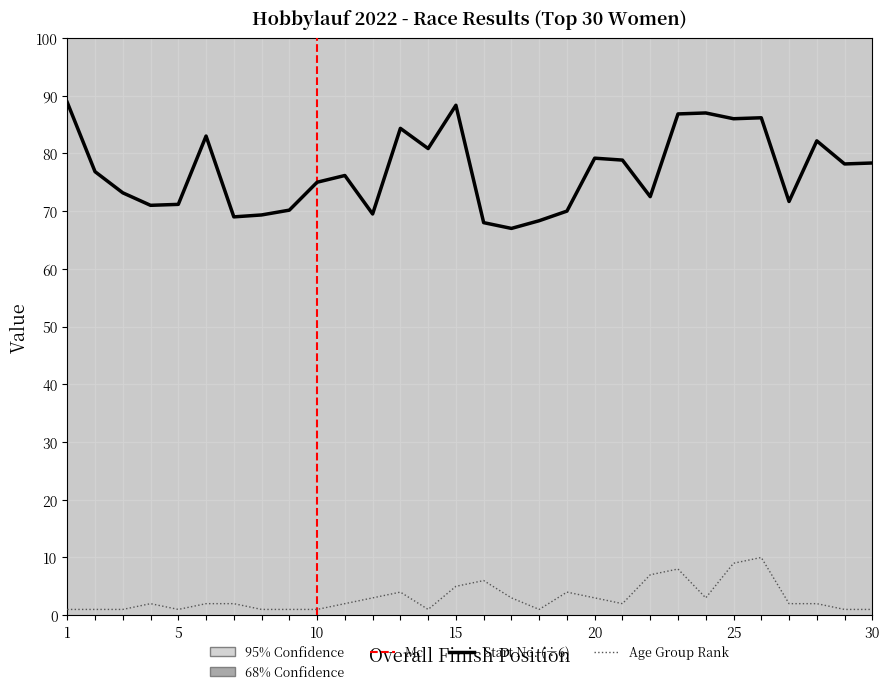

Is it true that Start Number equals 142.6 at 25?

False